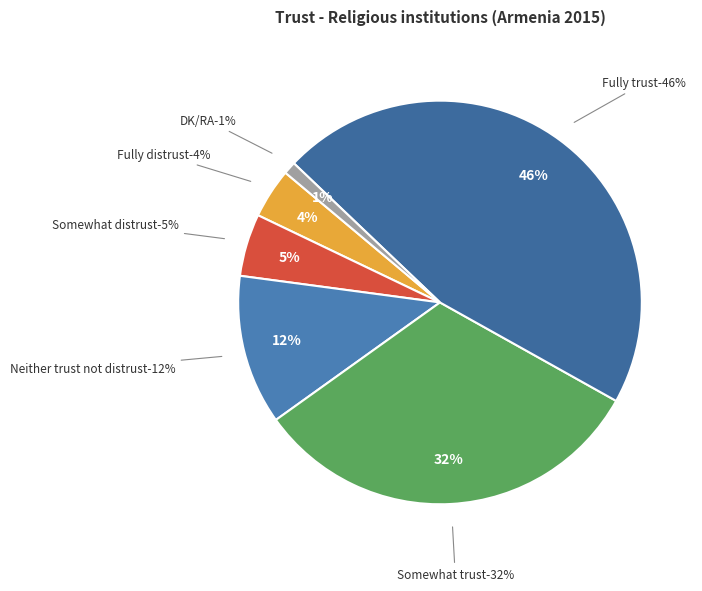

What is the total percentage of Fully trust and Neither trust not distrust?

58.0%